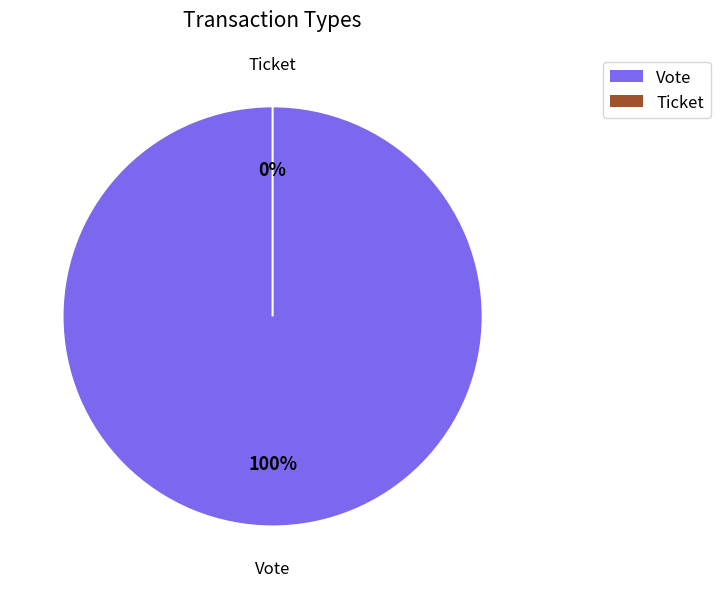

Which has a higher value, Ticket or Vote?

Vote